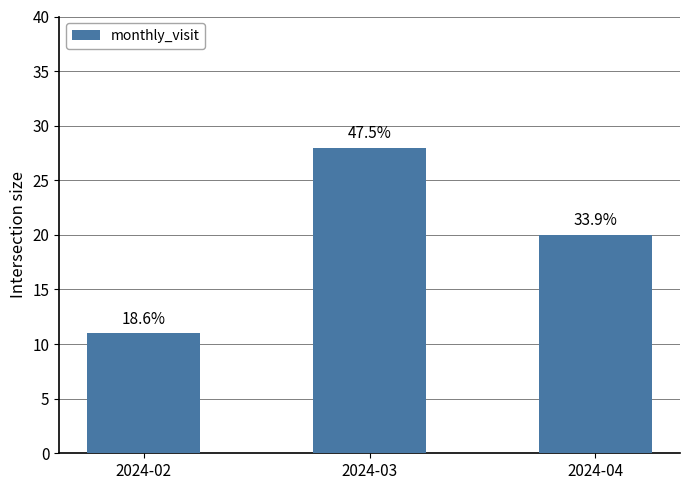

How many bars are there in total?

3